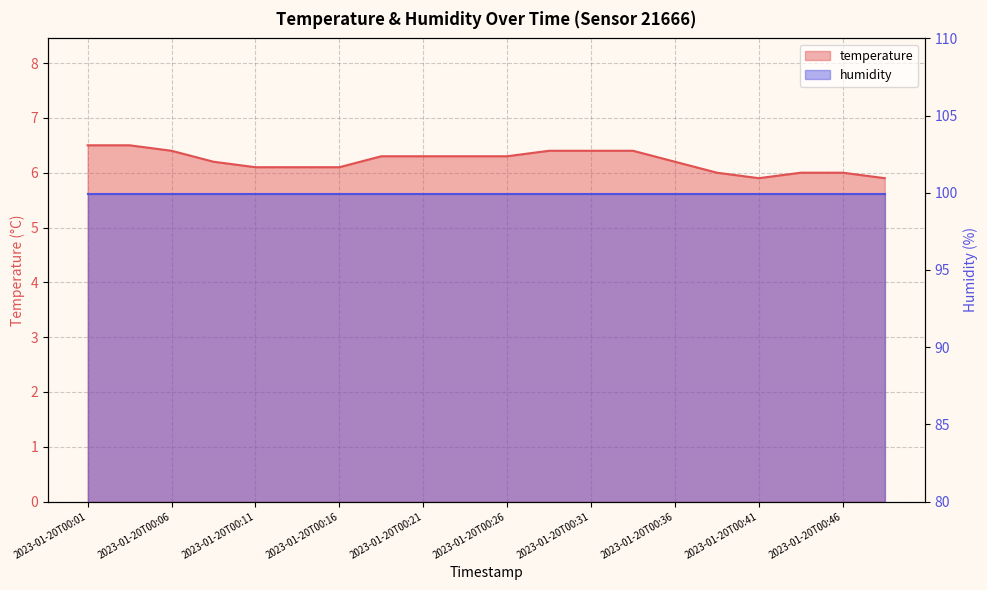

Count the values in the range 6 to 7.

18